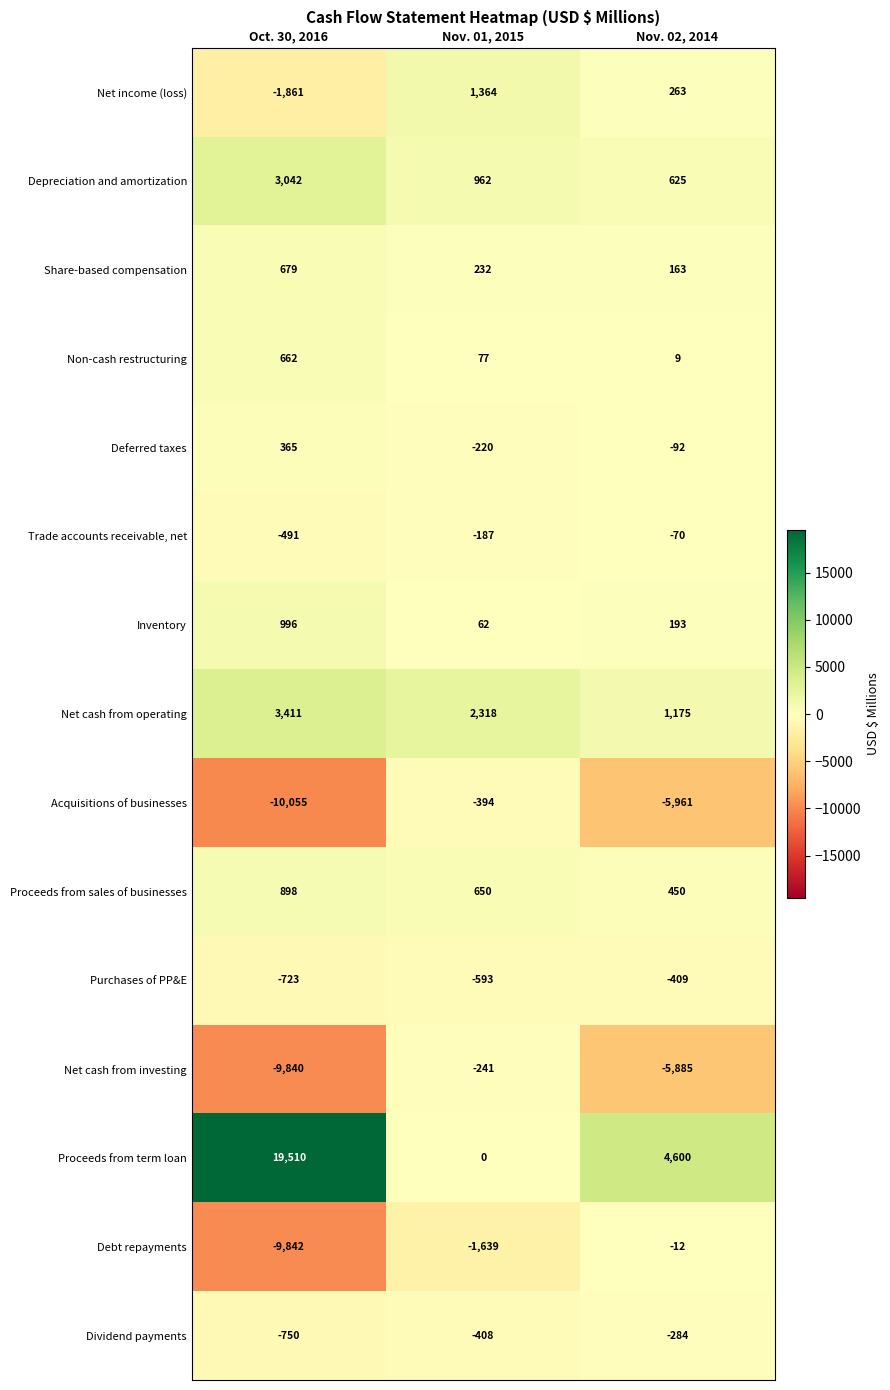

What is the lowest value of the Debt repayments series?

-9842